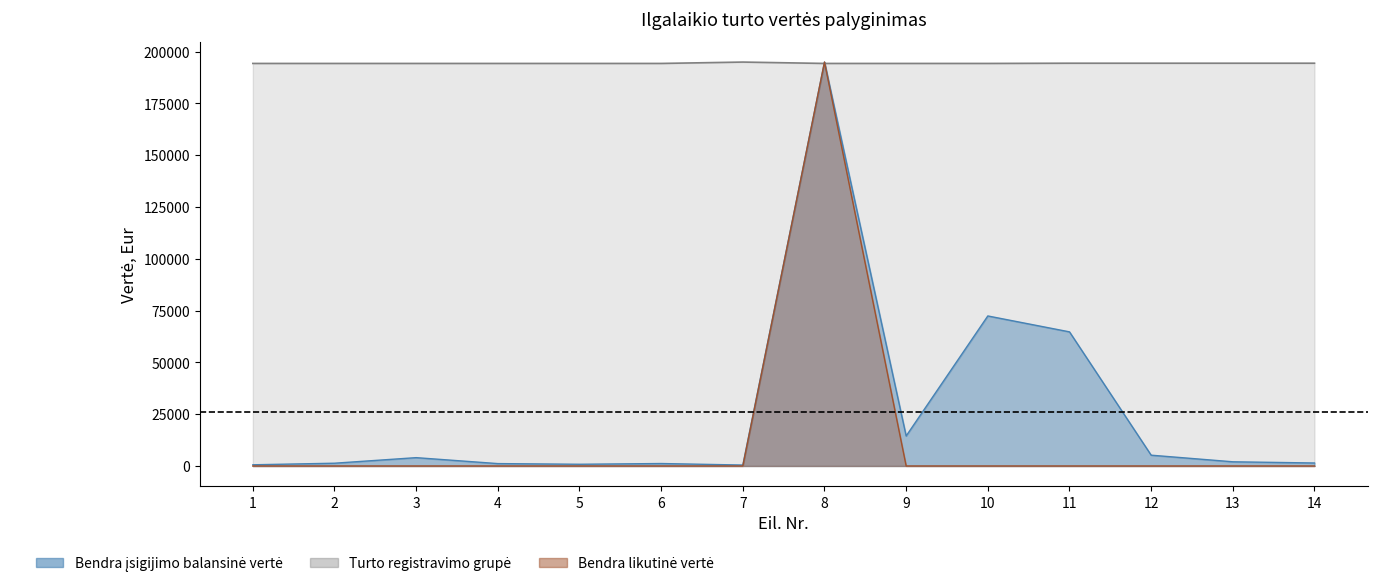

Does the chart display data point markers on the line(s)?

No